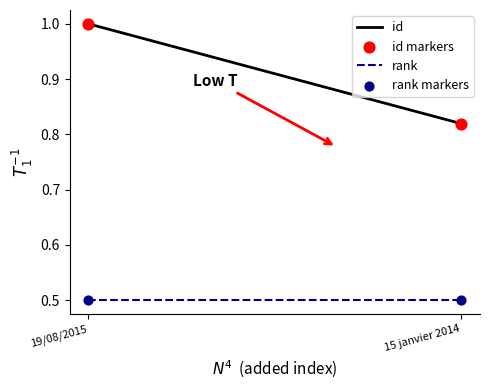

Which series contains the lowest Y value?

rank markers